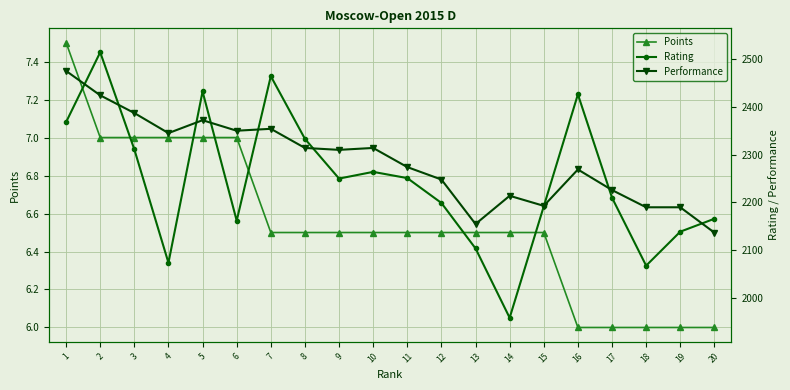

How many lines are shown in the chart?

3